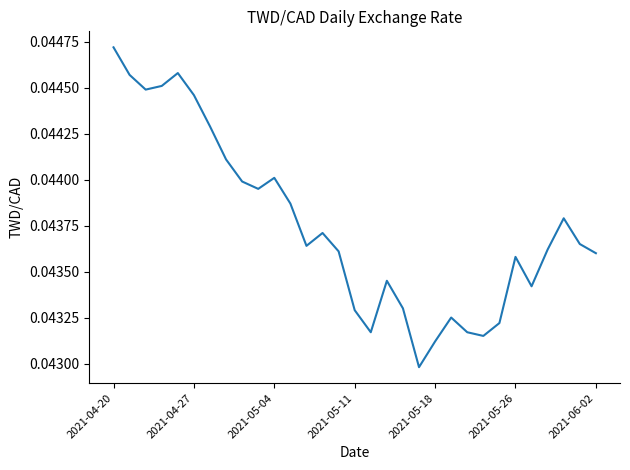

How many interior local valleys (lower than both neighbors) does the data have?

7